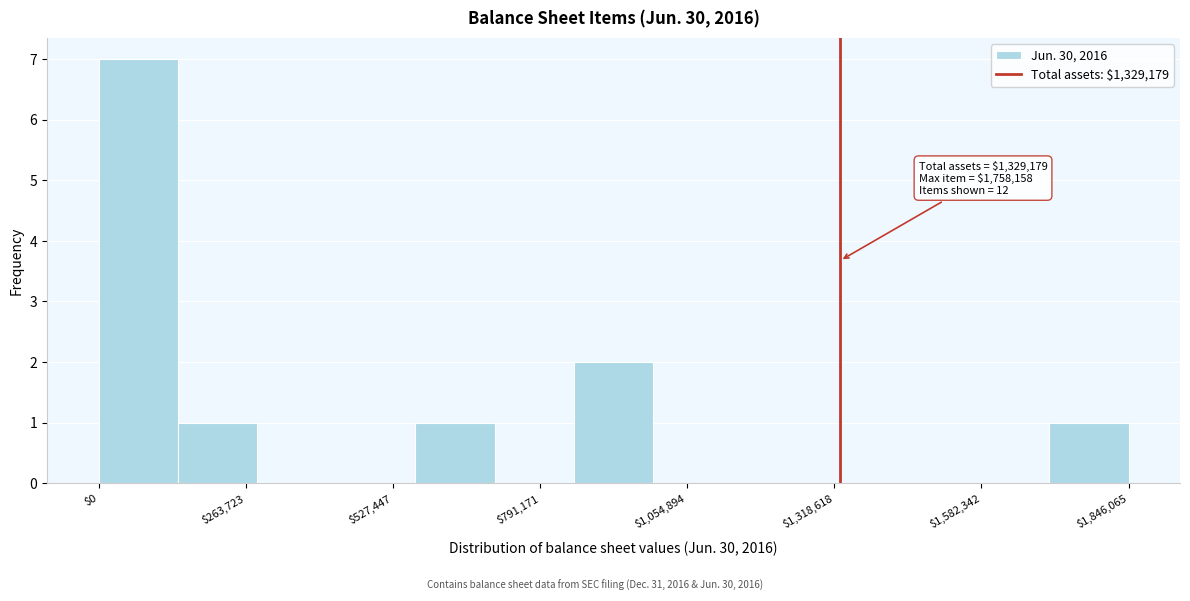

Read against the x-axis, roughly where is the centre of the tallest bar?

50000